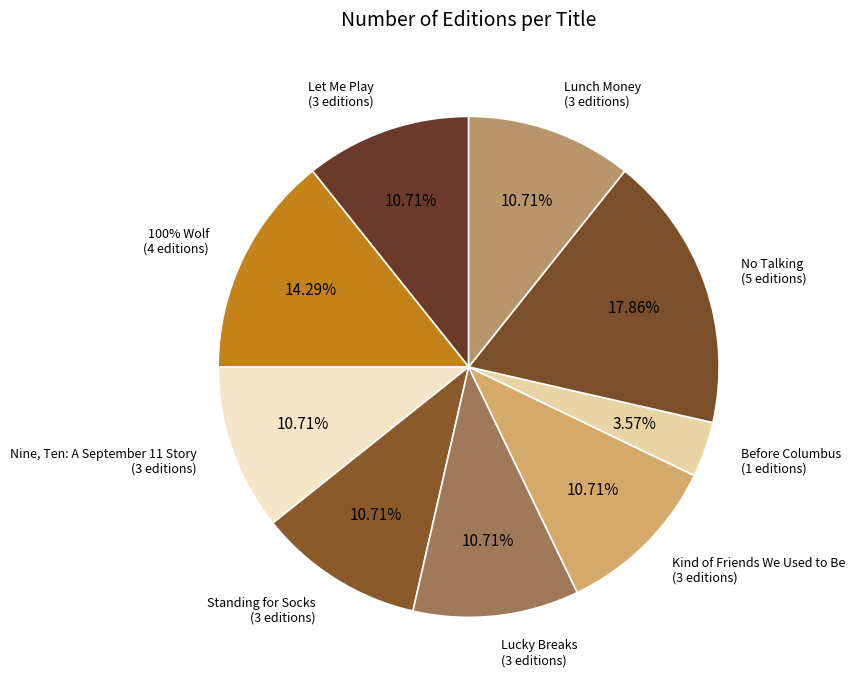

True or false: Lucky Breaks accounts for 1% of the total.

False